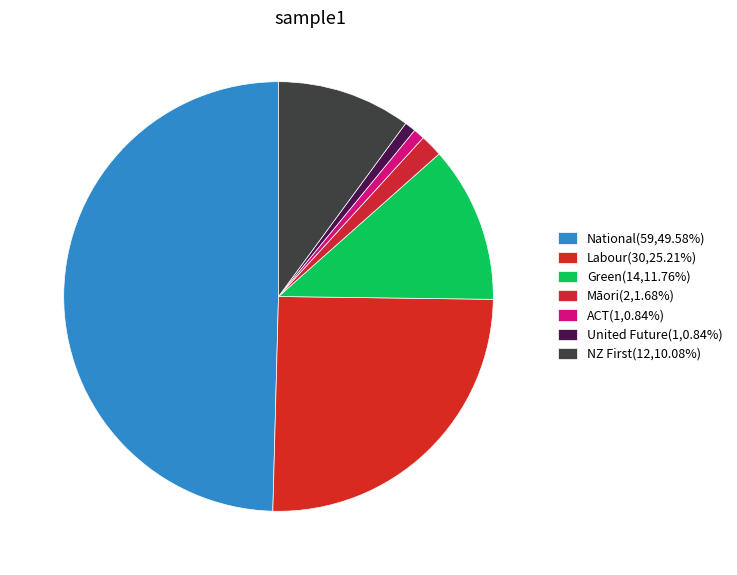

Count the number of slices in the pie.

7